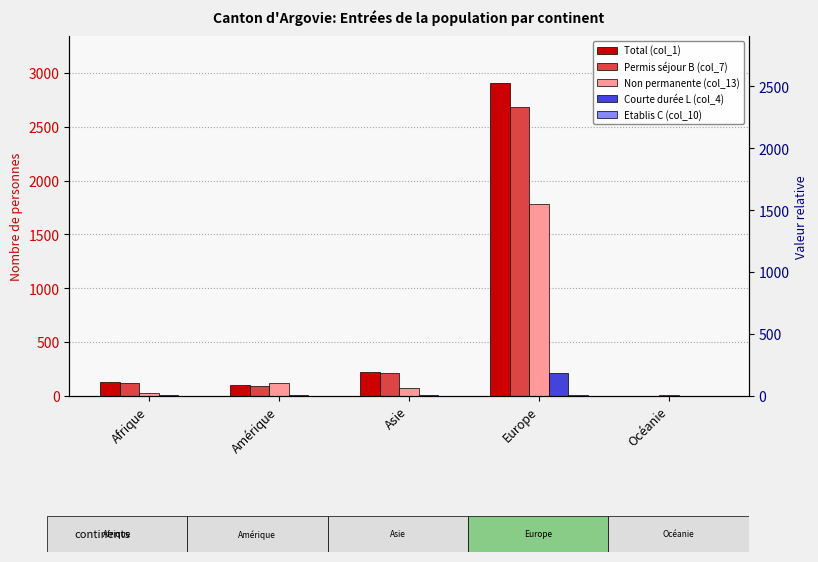

At which label does Etablis C (col_10) first exceed 1?

Europe